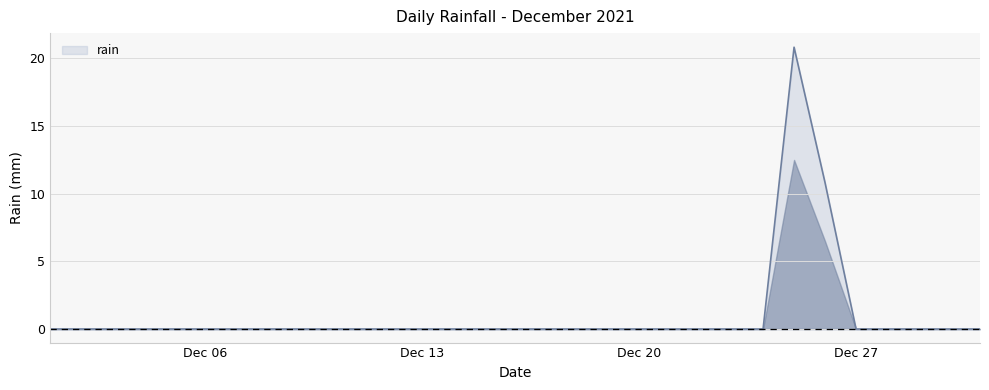

What is the difference between the maximum and minimum values?

20.8